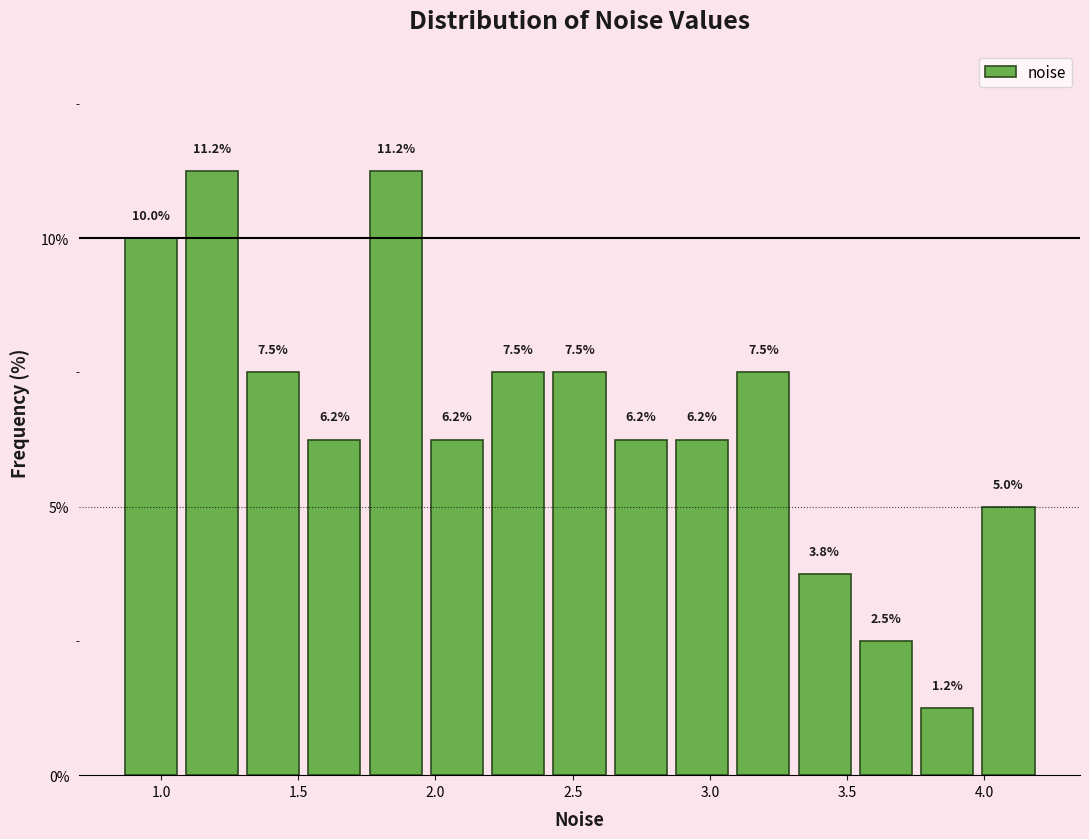

Reading left to right, transcribe this chart: for each bar, give the range it covers on the x-axis and its height. The bar edges are not printed on the chart, so give them approximately, as read against the axis.

0.85 to 1.05: 10.0
1.05 to 1.30: 11.2
1.30 to 1.50: 7.5
1.50 to 1.75: 6.2
1.75 to 1.95: 11.2
1.95 to 2.20: 6.2
2.20 to 2.40: 7.5
2.40 to 2.65: 7.5
2.65 to 2.85: 6.2
2.85 to 3.10: 6.2
3.10 to 3.30: 7.5
3.30 to 3.55: 3.8
3.55 to 3.75: 2.5
3.75 to 4.00: 1.2
4.00 to 4.20: 5.0